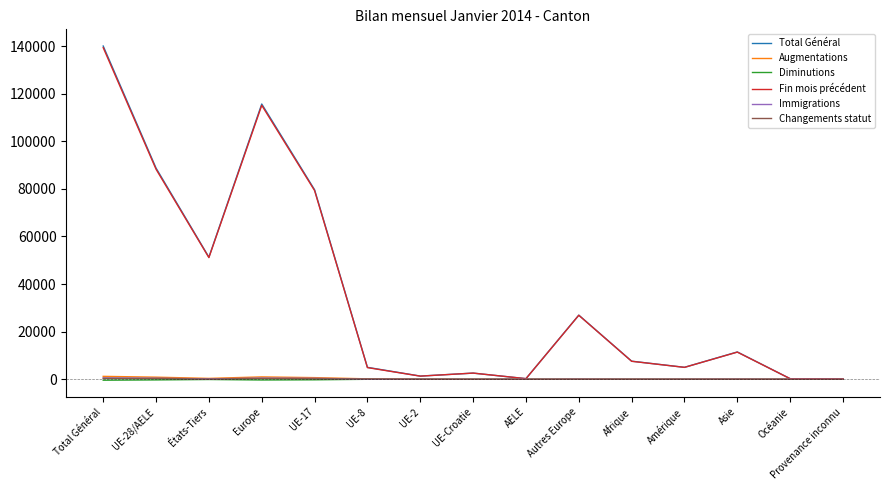

Does the chart display data point markers on the line(s)?

No